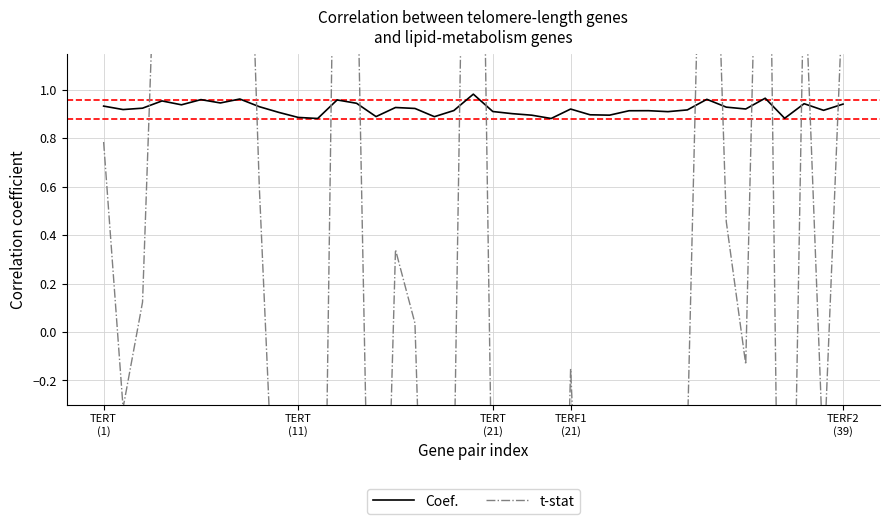

Is it true that t-stat equals -3.1 at 35?

True